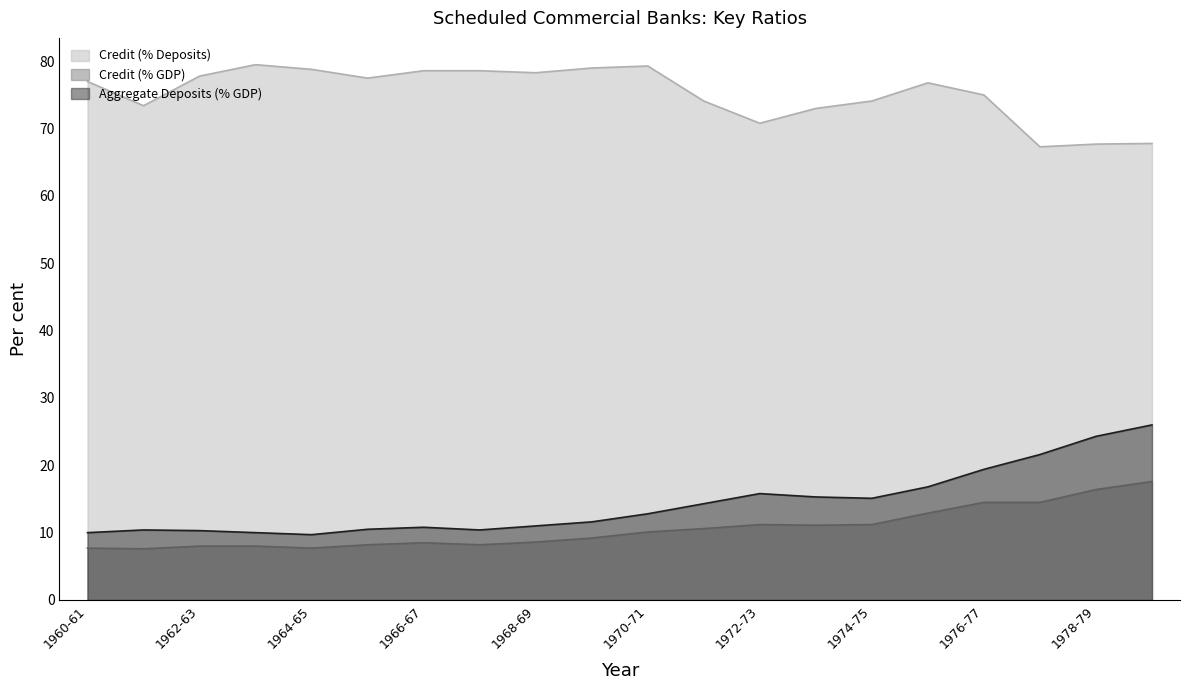

Which label corresponds to the largest value in the chart?

1963-64